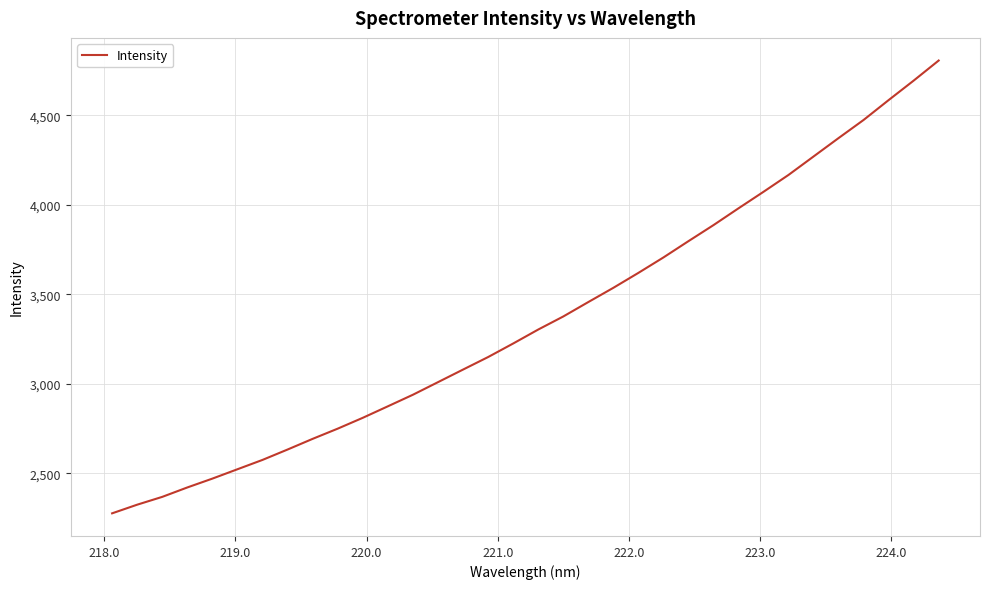

What is the smallest value displayed?

2276.4